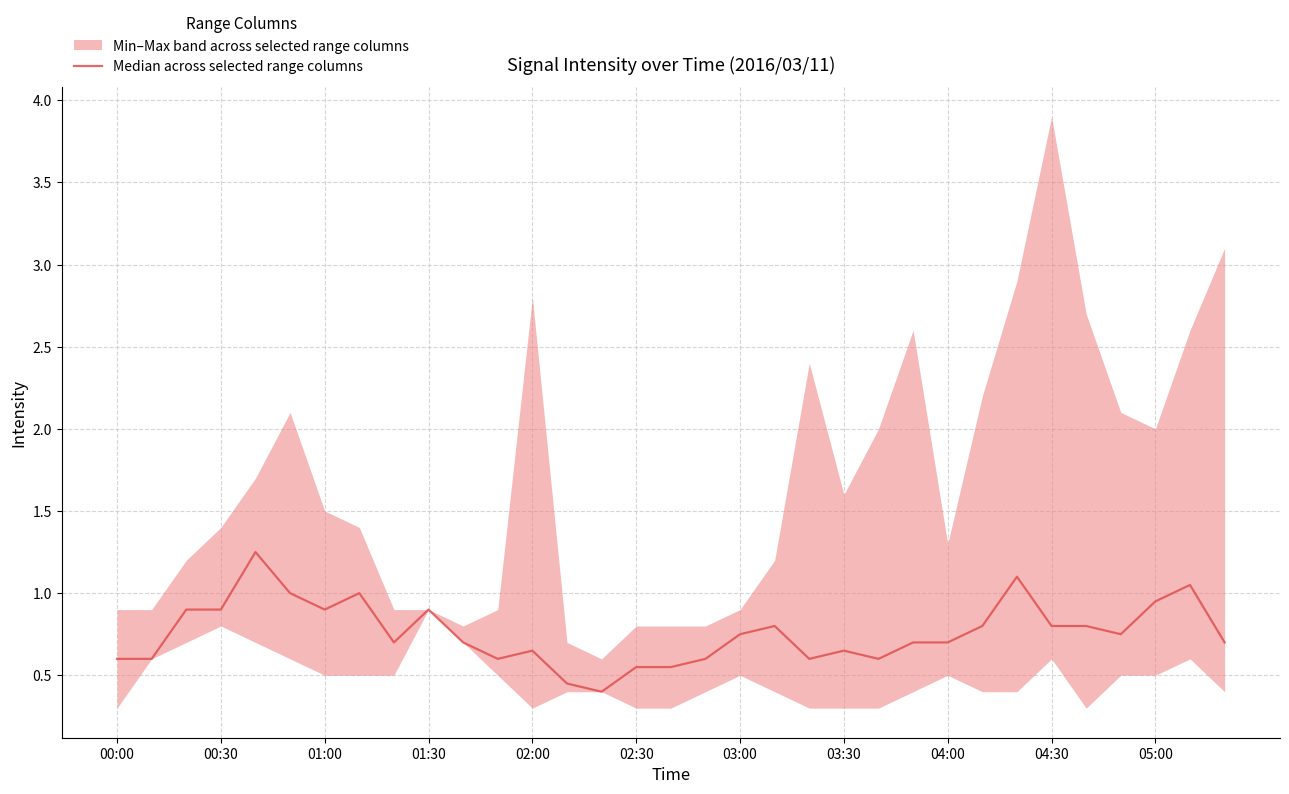

Where is the data nearest to the value 0?

14